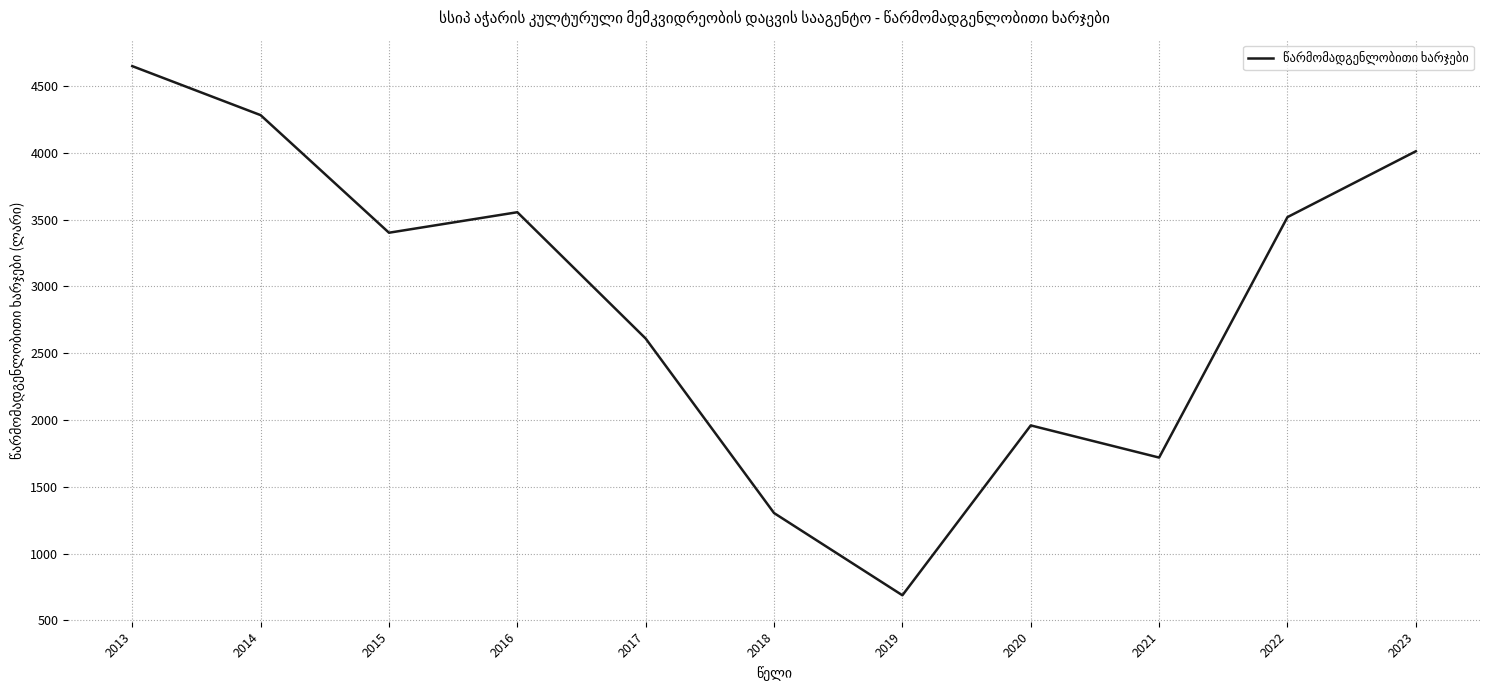

Where is the data nearest to the value 2668?

2017